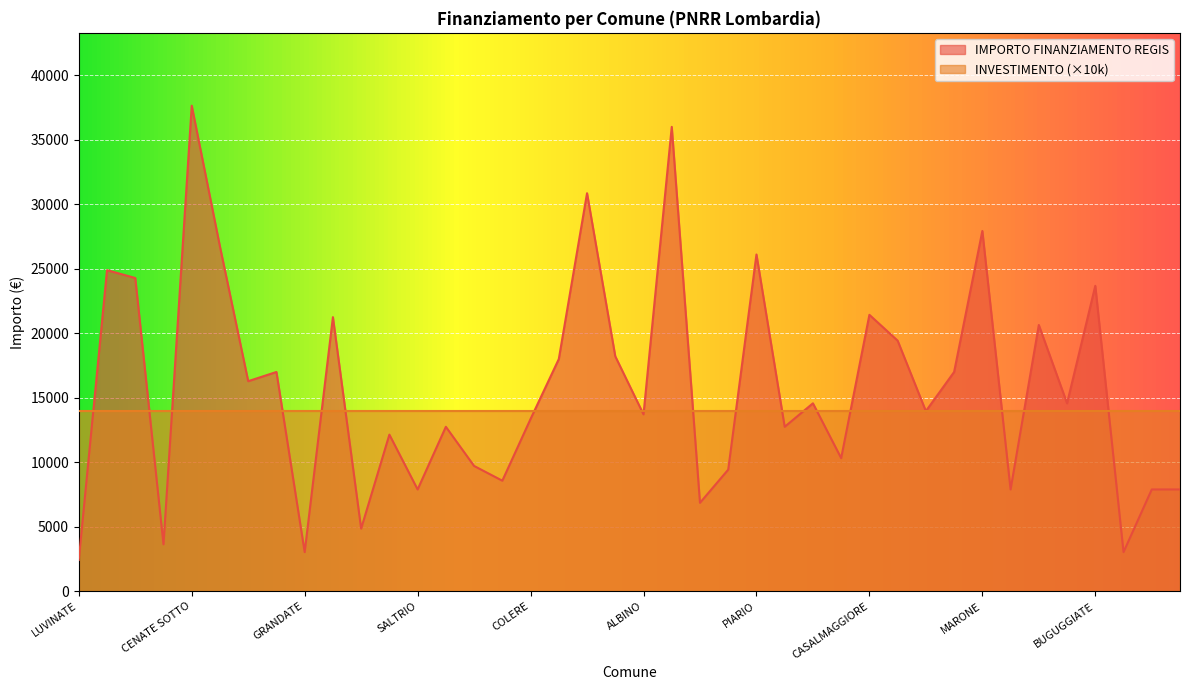

Rank the series at LUVINATE from highest to lowest value.

INVESTIMENTO (×10k), IMPORTO FINANZIAMENTO REGIS